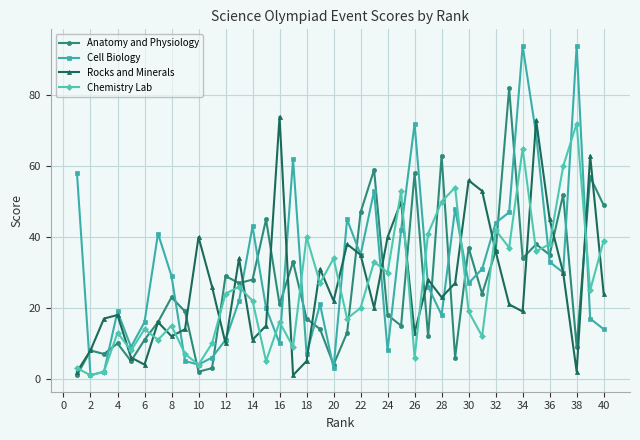

What is the difference between the maximum and minimum values in the Cell Biology series?

93